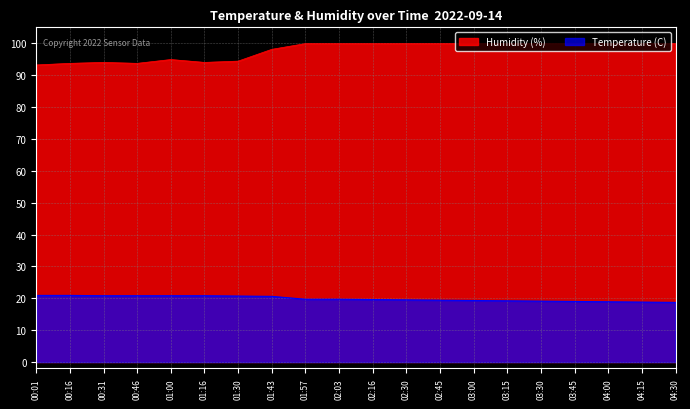

What is the difference between the maximum and minimum values in the Temperature (C) series?

2.2